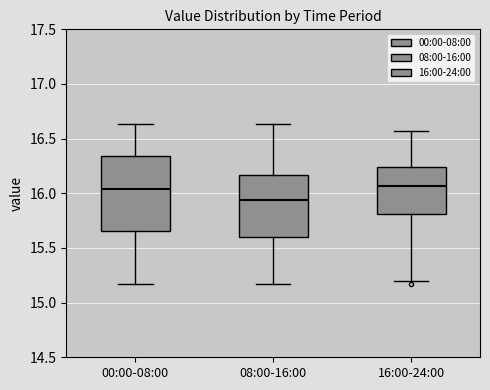

Where does the median line of the box for 08:00-16:00 sit on the y-axis? The values are not printed on the chart, so give them approximately, as read against the axis.

15.95